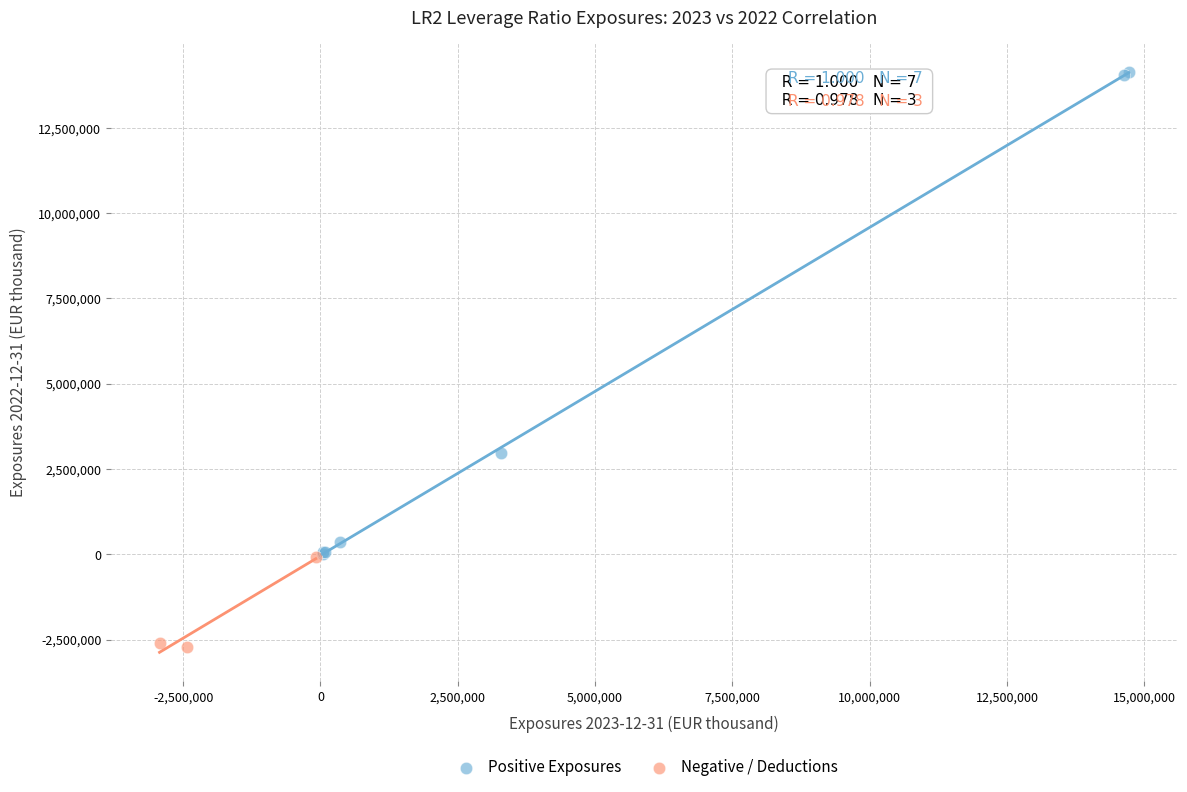

Which series contains the highest Y value?

Positive Exposures